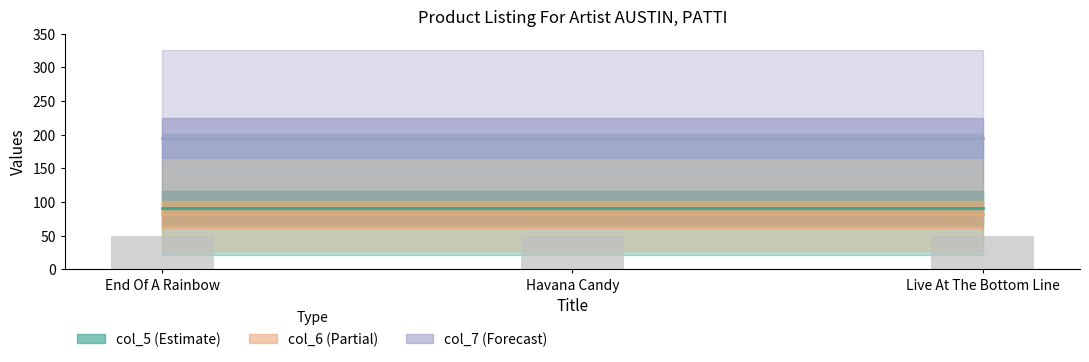

What is the maximum value for col_6 (Partial)?

82.0